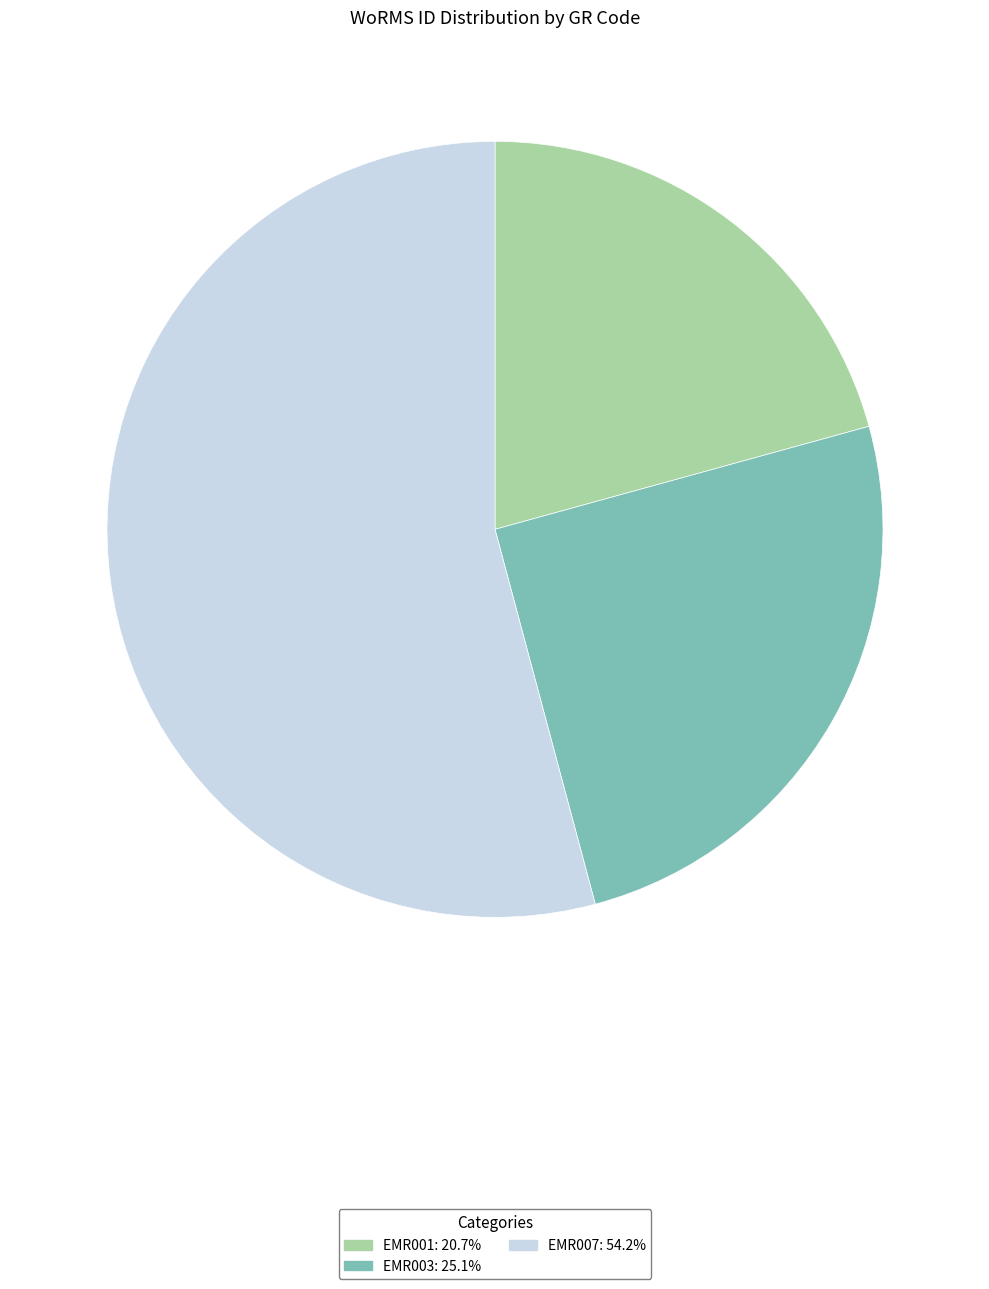

Between EMR007 and EMR003, which is larger?

EMR007